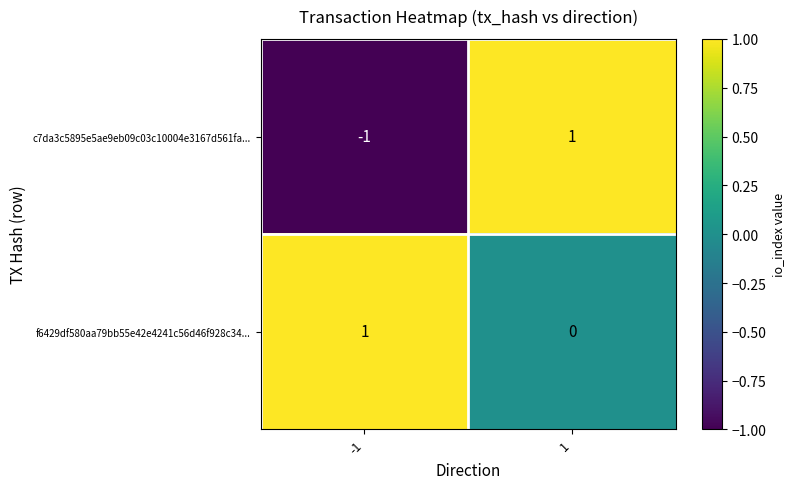

Rank the series by their average value, from lowest to highest.

c7da3c5895e5ae9eb09c03c10004e3167d561fa..., f6429df580aa79bb55e42e4241c56d46f928c34...